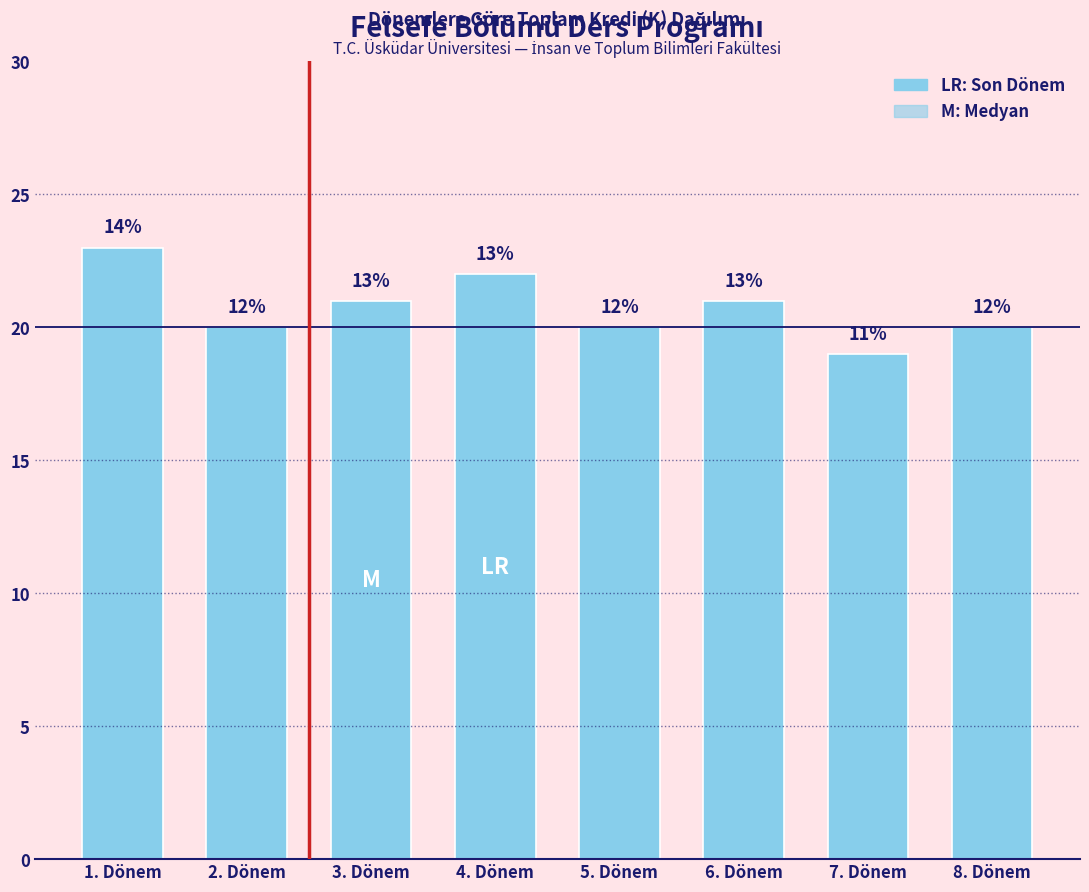

What is the approximate value at 7. Dönem?

19